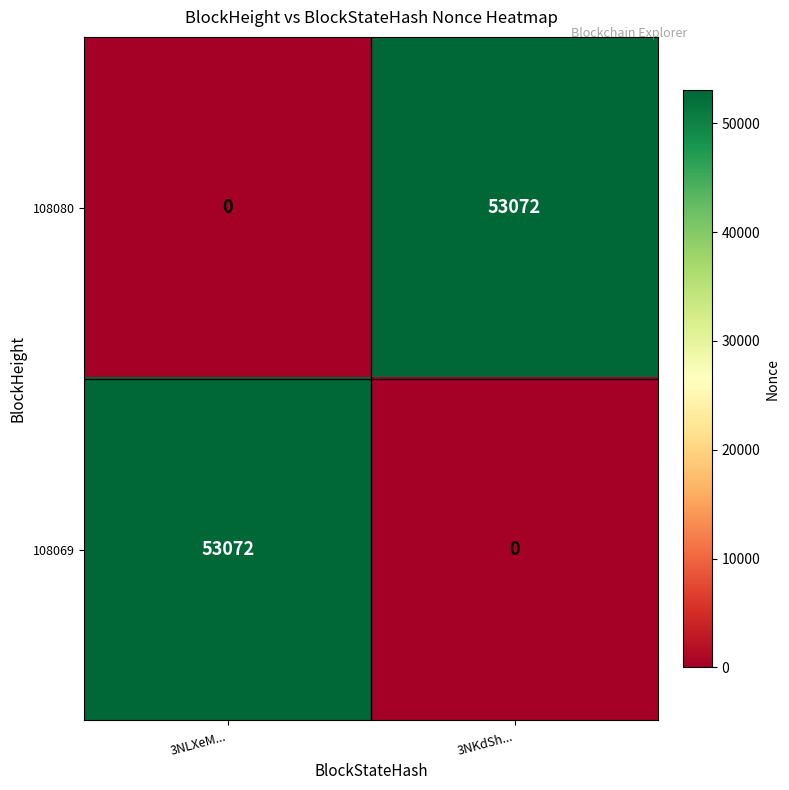

Which category has the lowest value in the 108080 series?

3NLXeM...